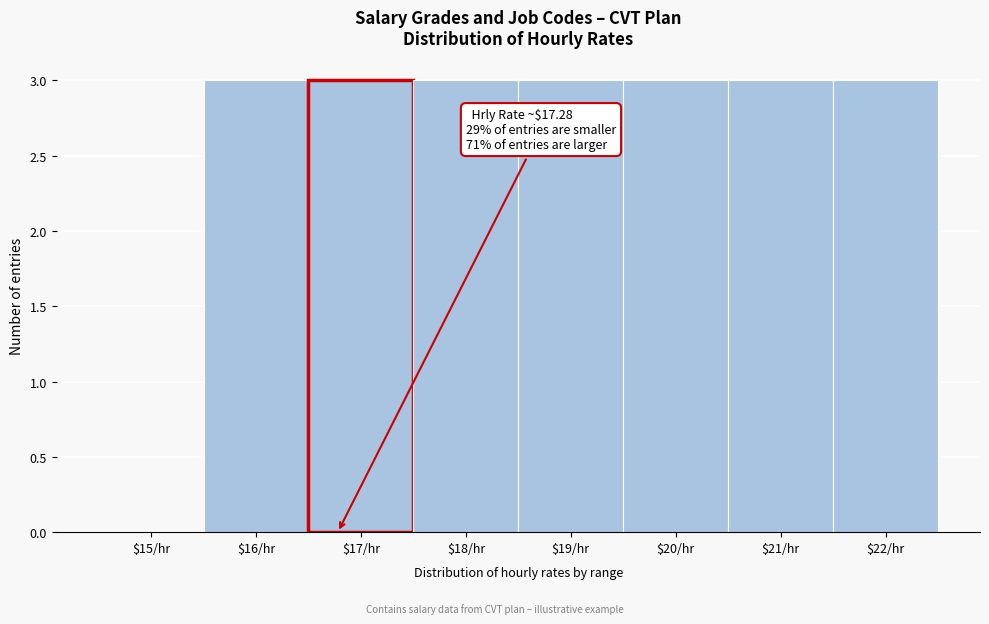

What is the sum of all values?

21